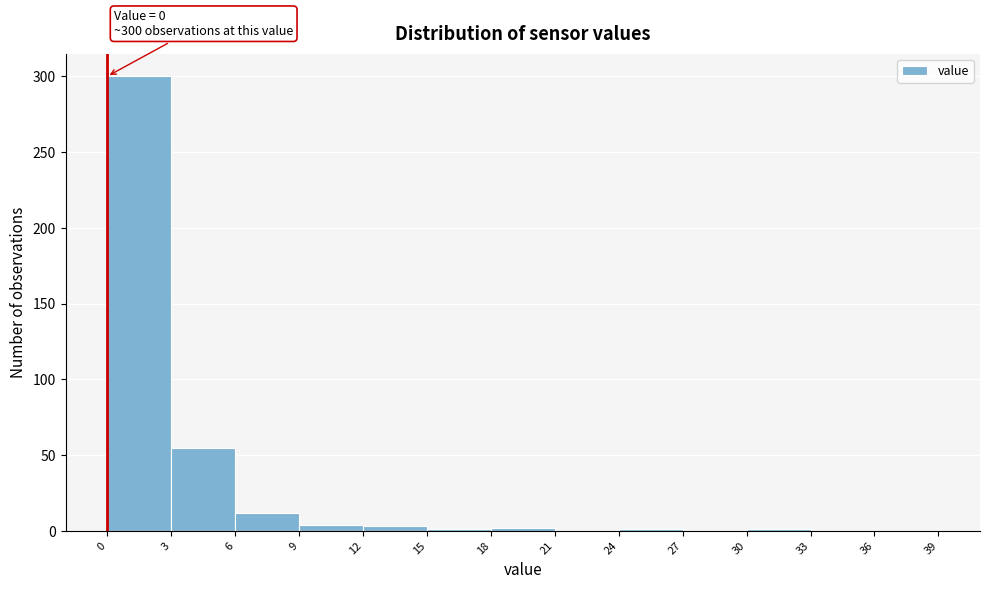

Over which range of the x-axis is the bar tallest?

0 to 3